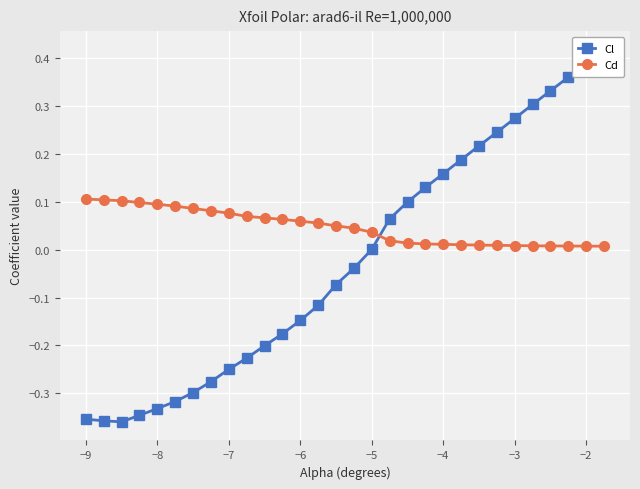

How many intersections are there between Cl and Cd?

1